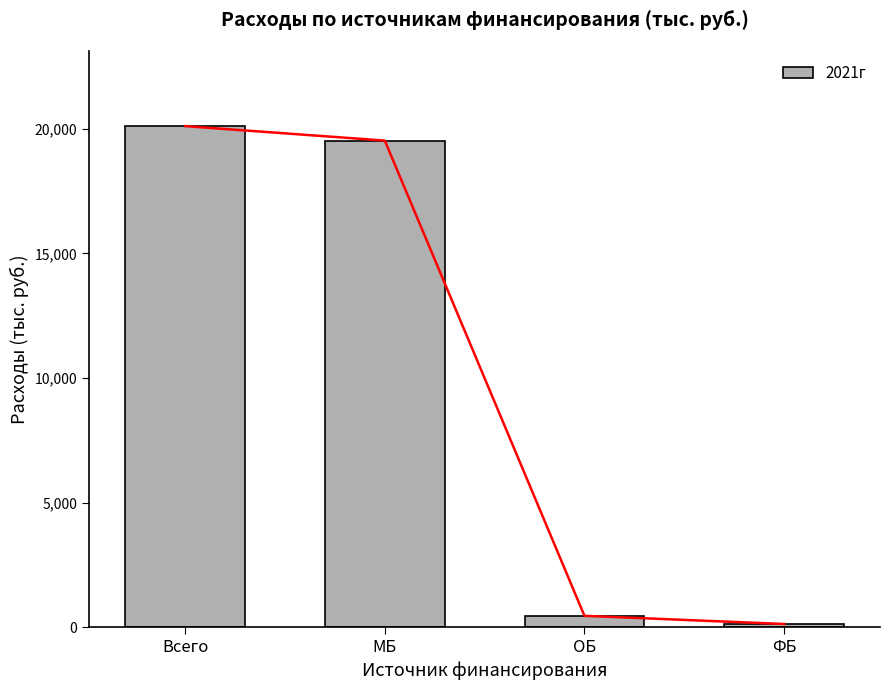

Approximately how many times larger is the value at ОБ compared to ФБ?

3.6